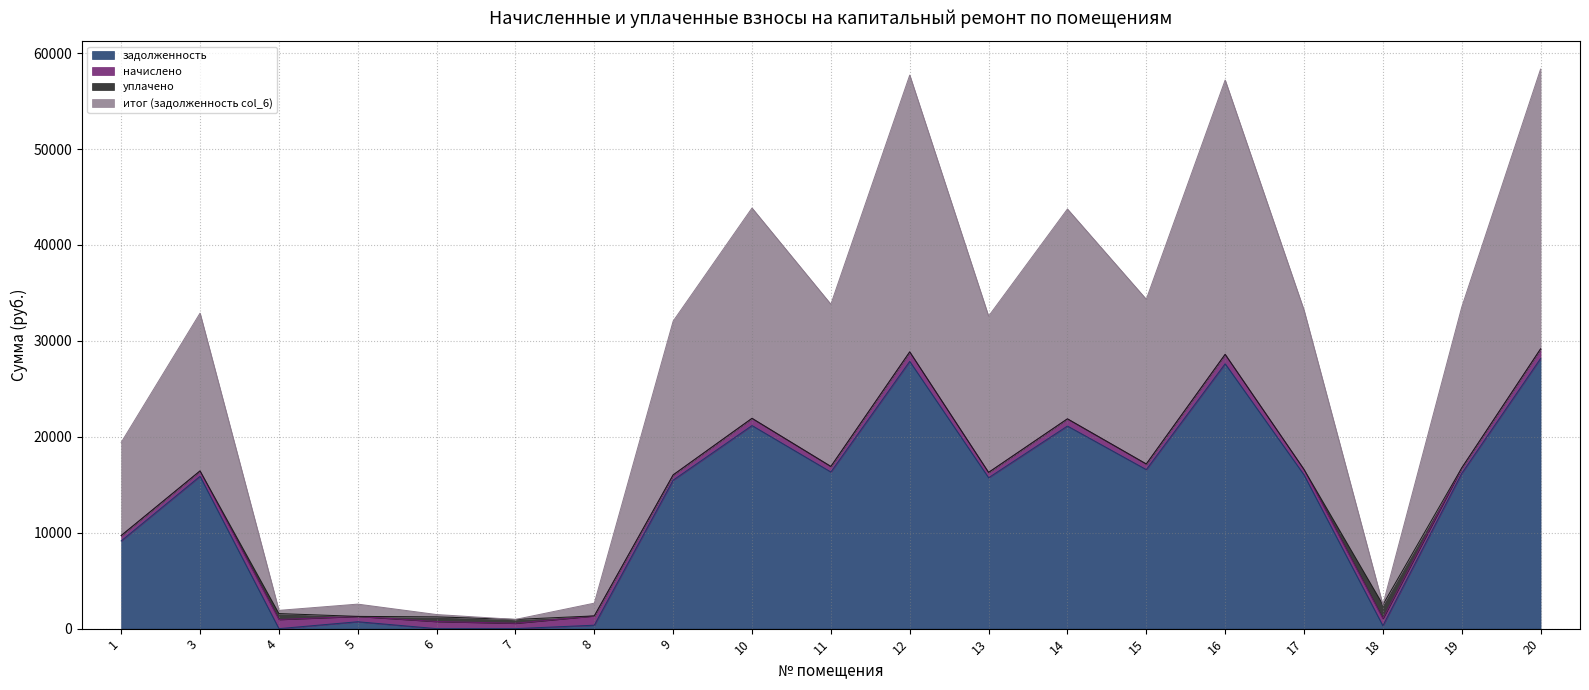

What are all the series names shown in the legend?

задолженность, начислено, уплачено, итог (задолженность col_6)